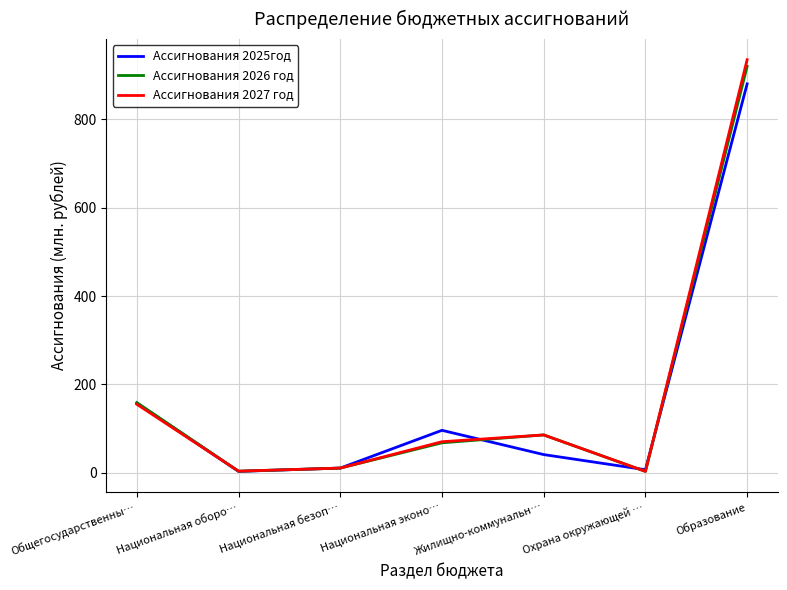

Count the number of data series in this chart.

3